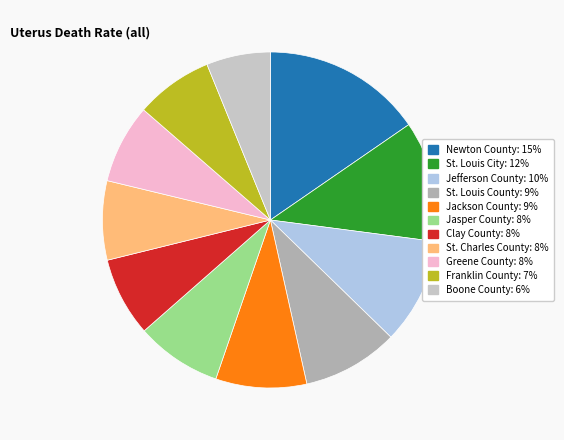

Do Jackson County and Newton County together represent more than half of the pie?

No